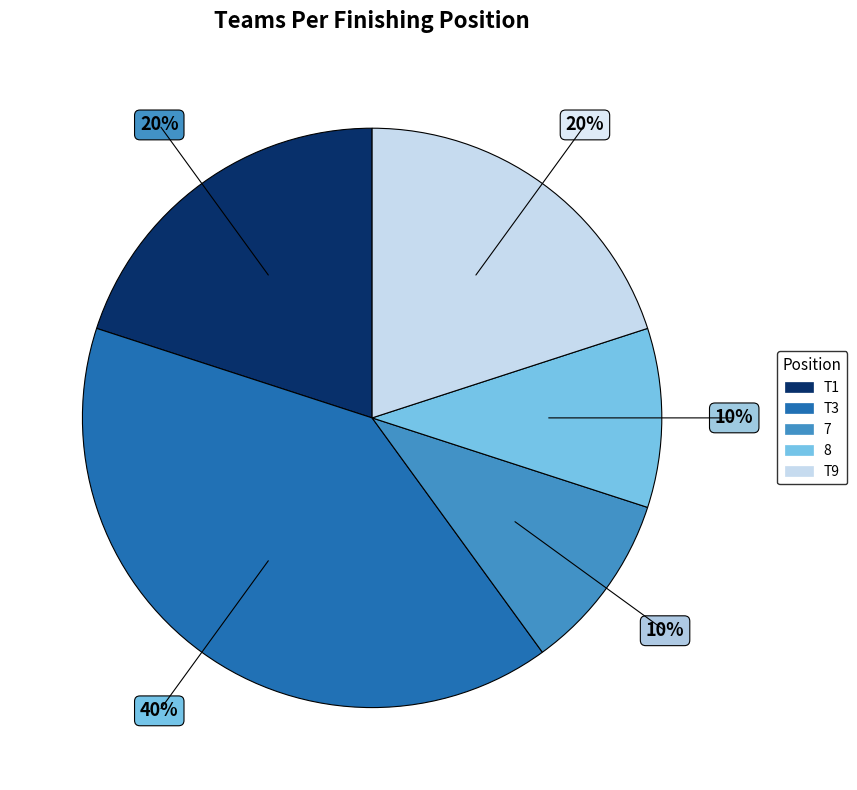

To the nearest percent, what is the average slice percentage?

20%